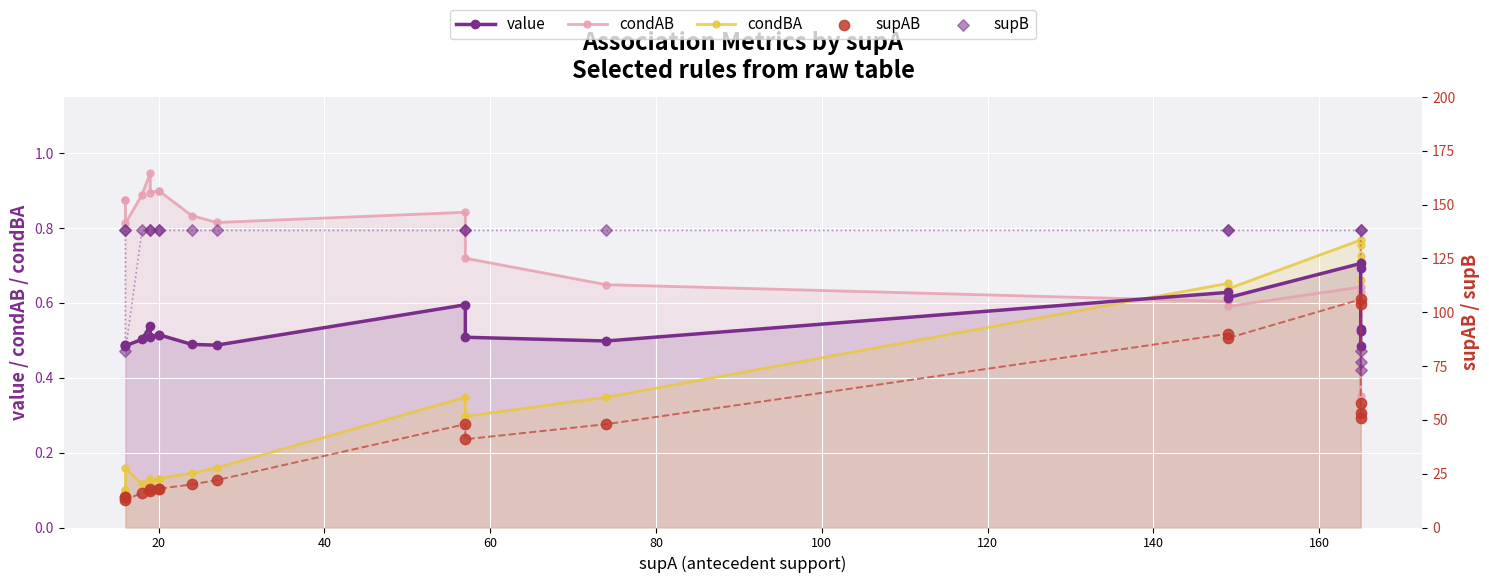

Which series reaches the maximum Y coordinate?

supB